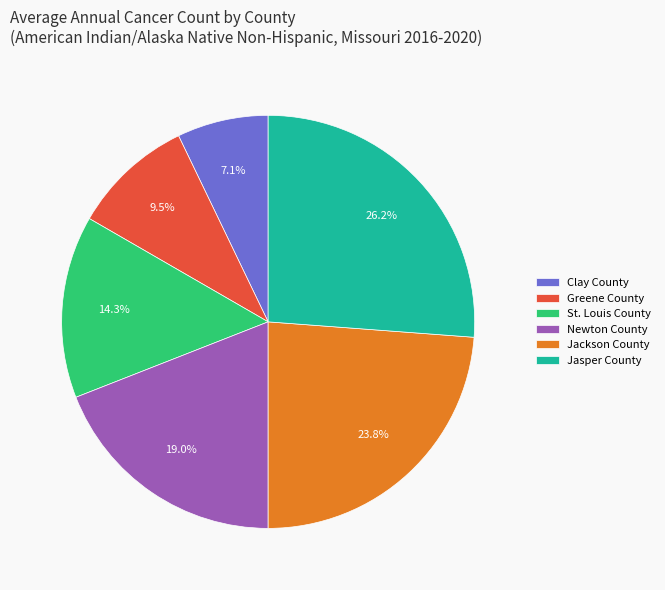

Between Jackson County and Jasper County, which is larger?

Jasper County